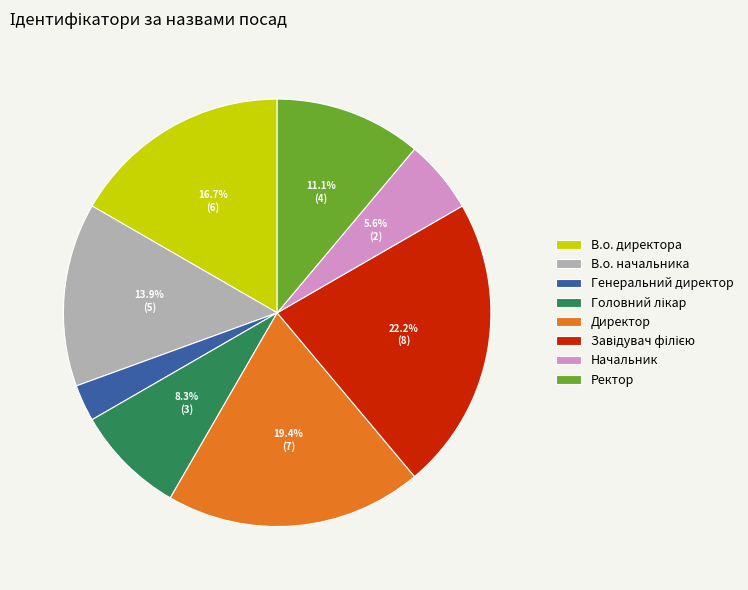

Is there a majority slice in this chart?

No